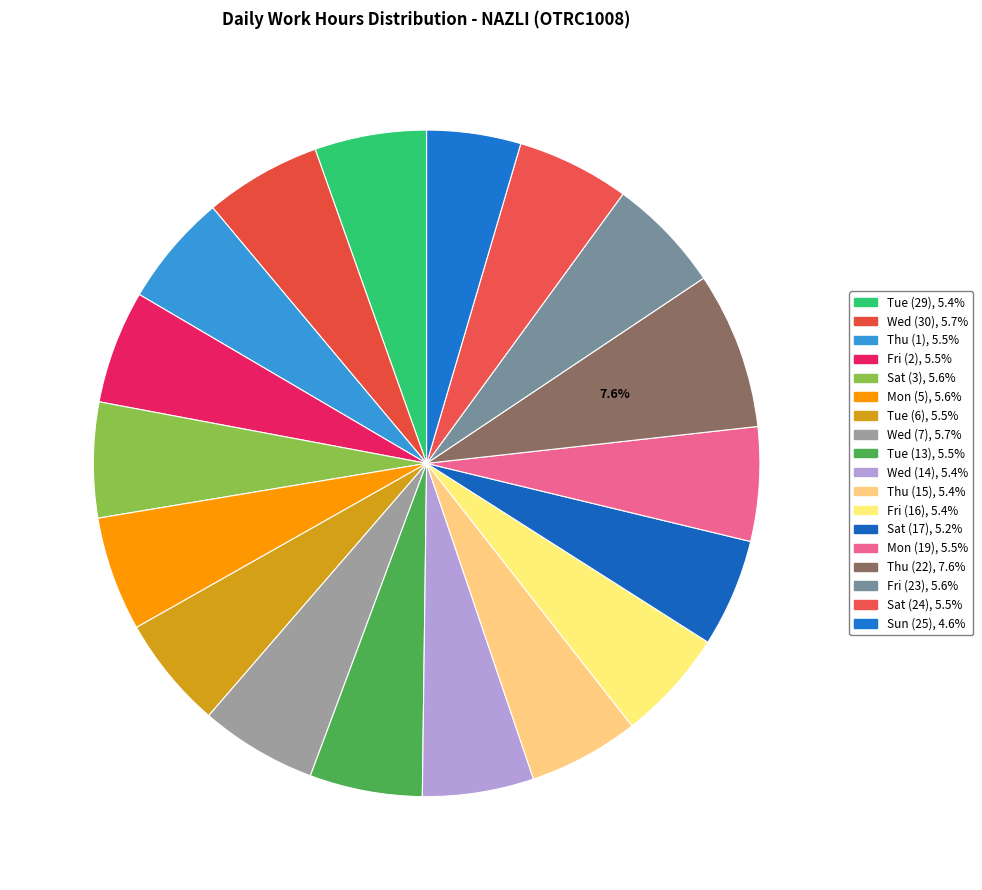

How many slices are in this pie chart?

18